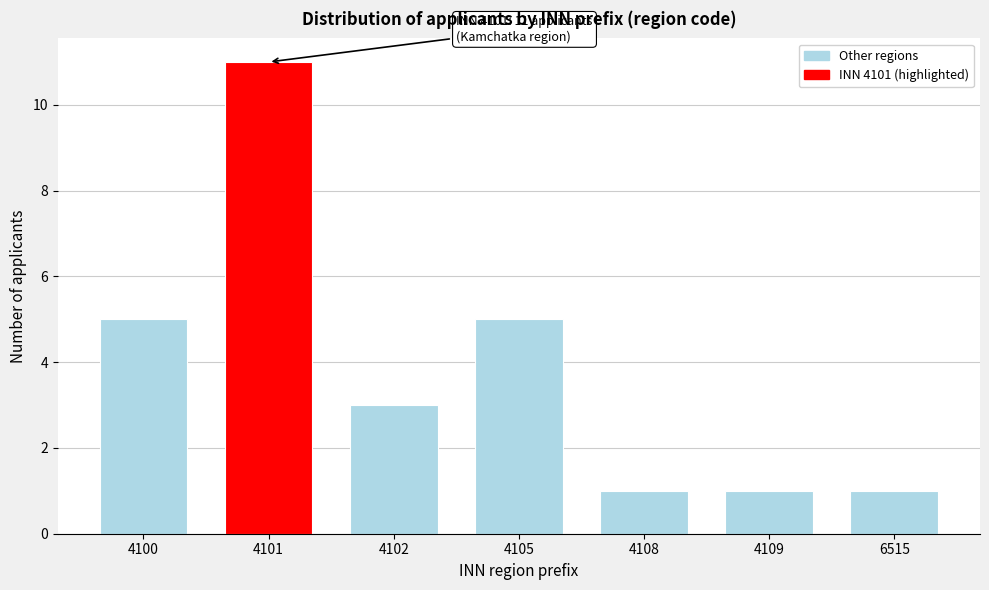

Reading left to right, extract all data points from this chart.

5	11	3	5	1	1	1